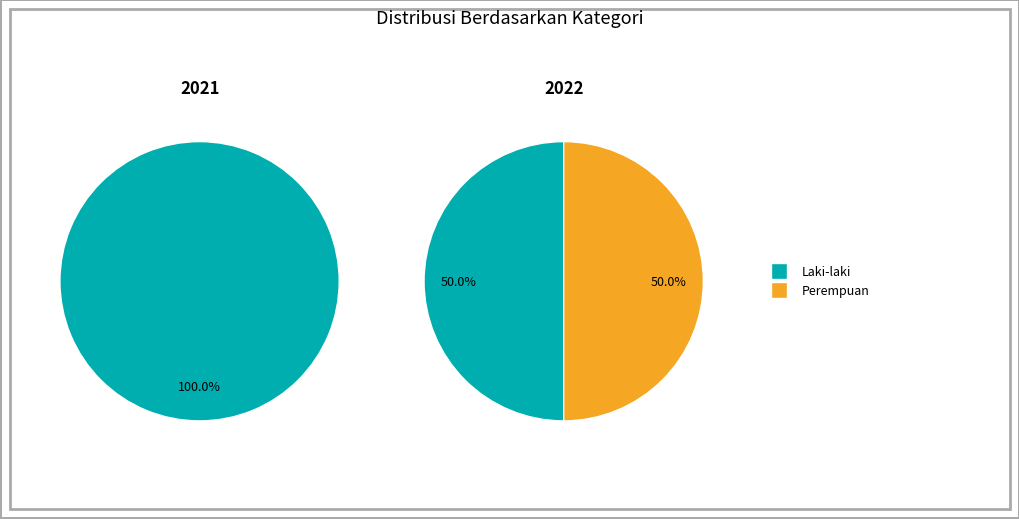

To the nearest percent, what is the combined percentage of Laki-laki and Perempuan?

100%